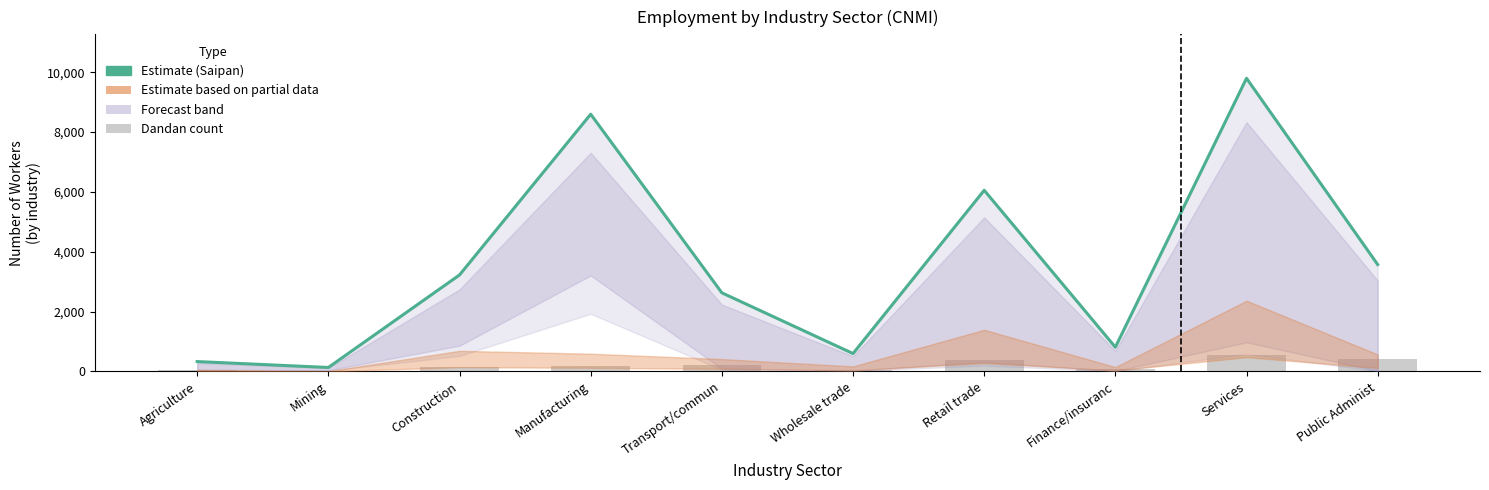

Which category has the lowest value in the Dandan series?

Mining